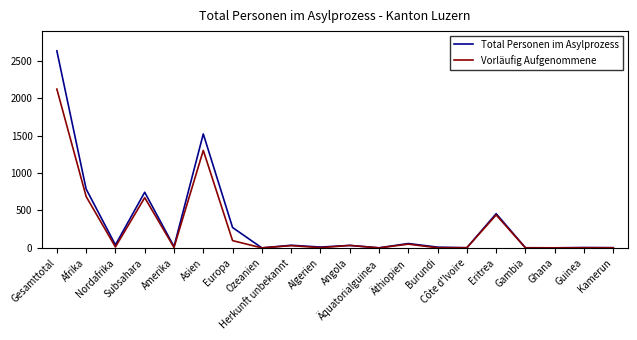

What value does the Vorläufig Aufgenommene series have at Algerien?

3